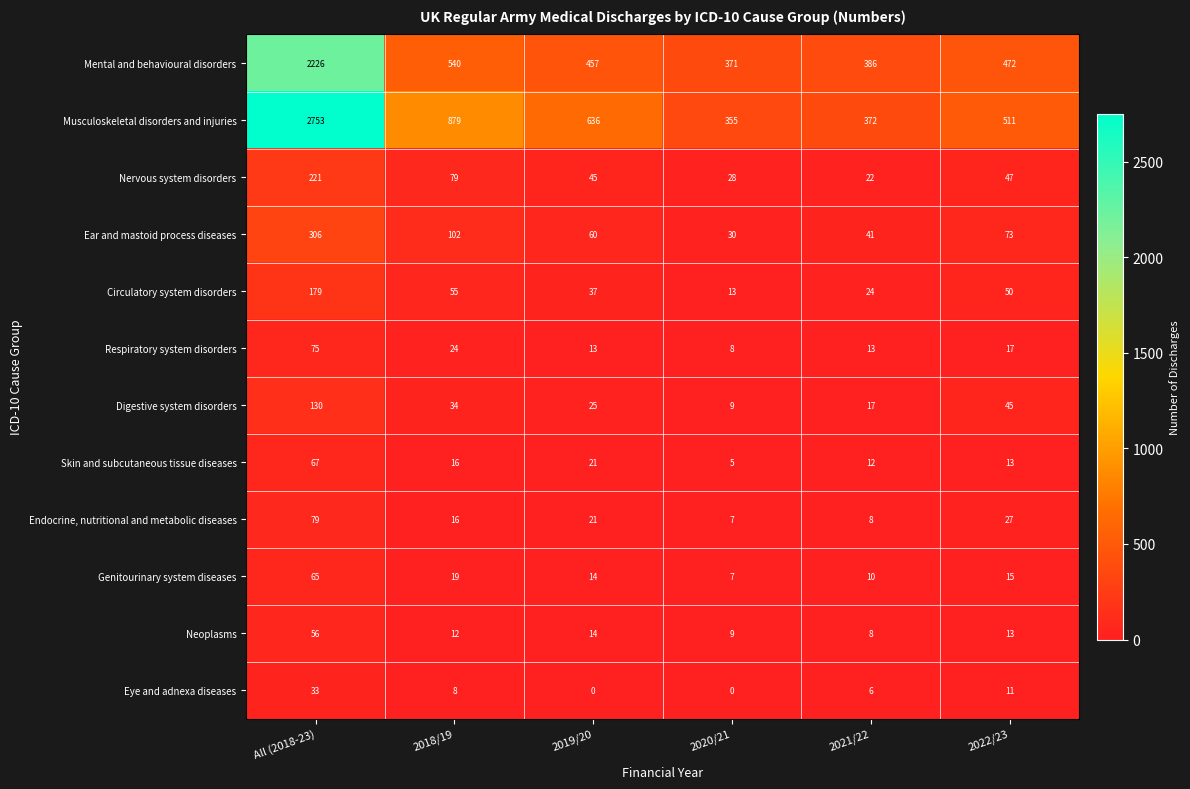

Which category has the lowest value in the Musculoskeletal disorders and injuries series?

2020/21